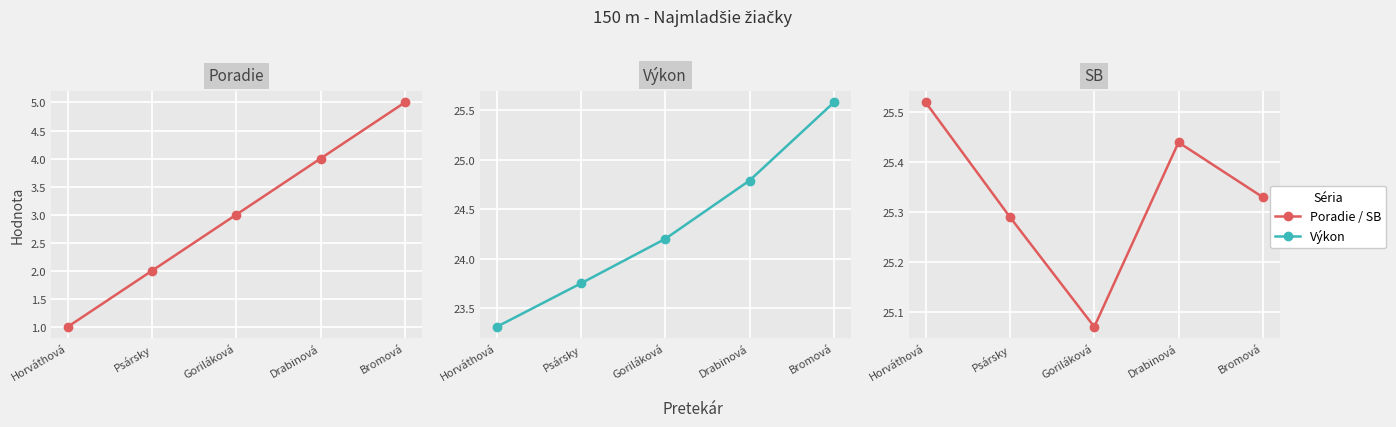

List the labels in order of Výkon value, smallest first.

Horváthová, Psársky, Goriláková, Drabinová, Bromová